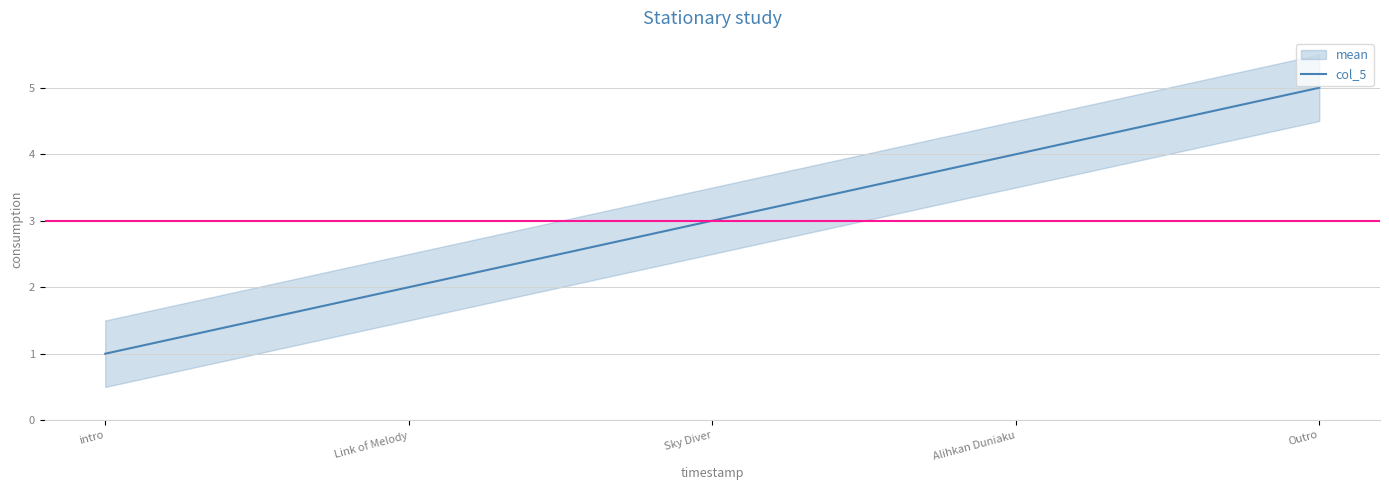

How many data points are less than 3?

2